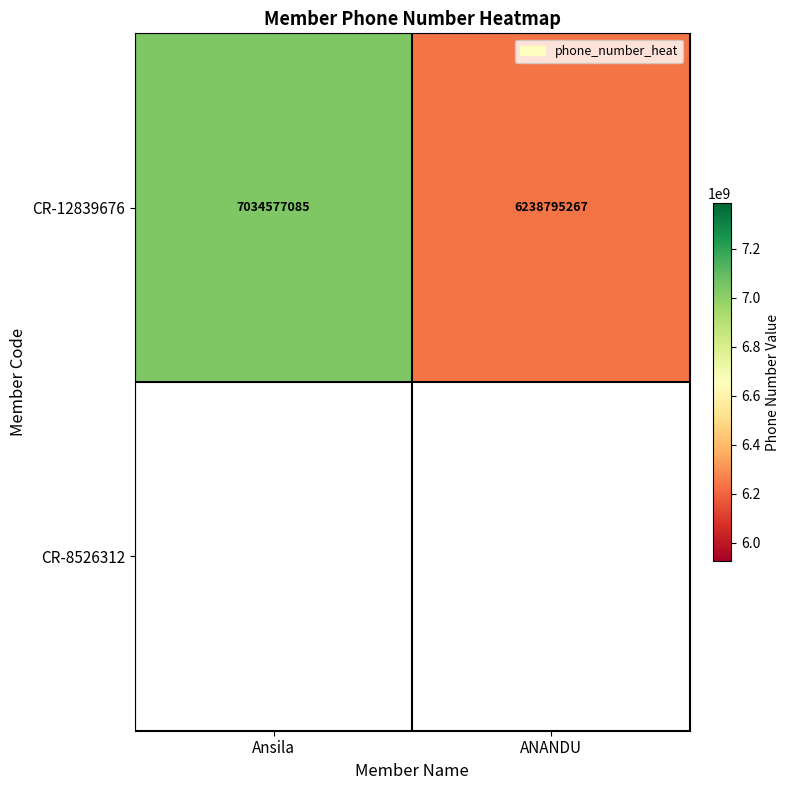

How many series are shown in this chart?

1